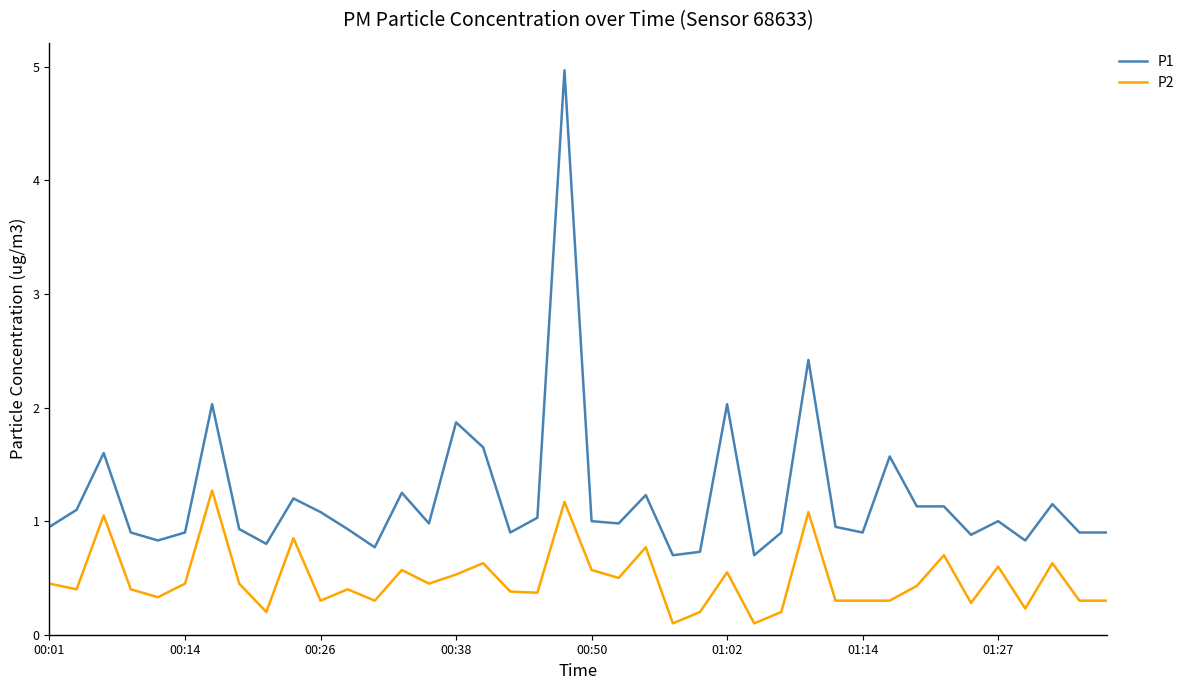

Which series has the largest range (max minus min)?

P1